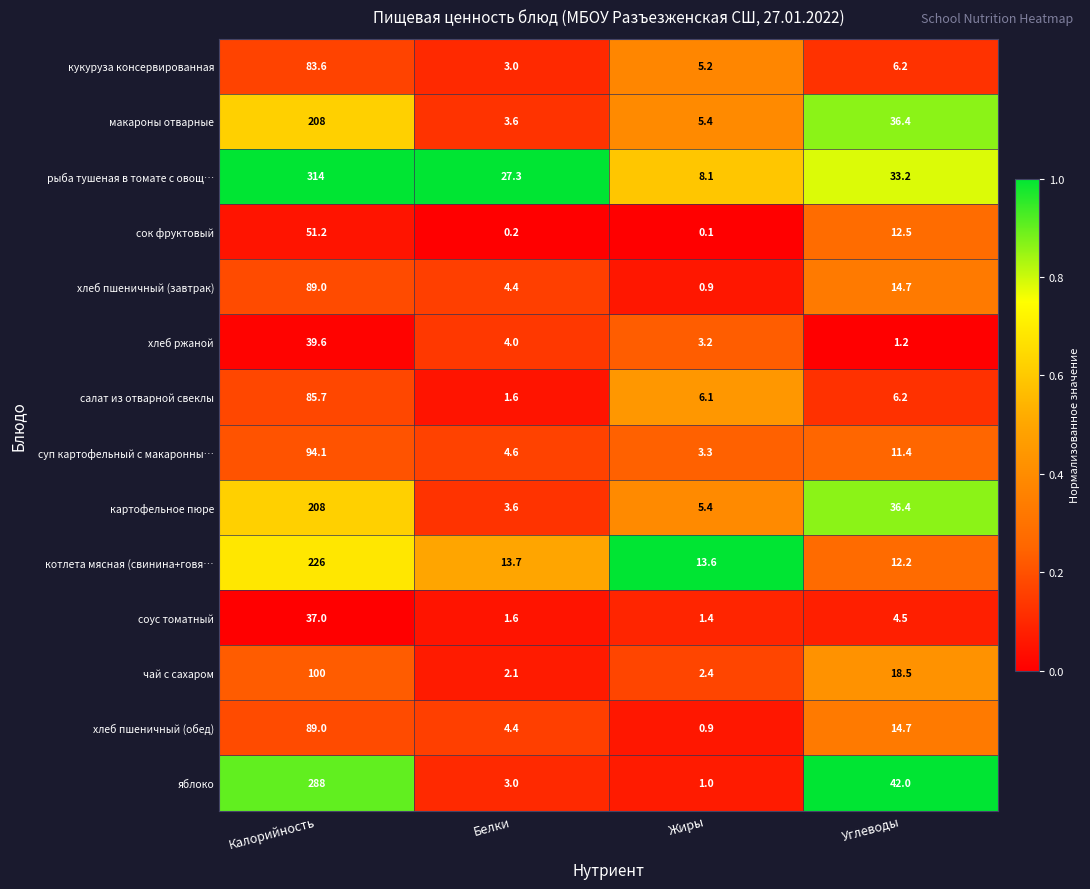

Which series has the widest spread of values?

рыба тушеная в томате с овощ…